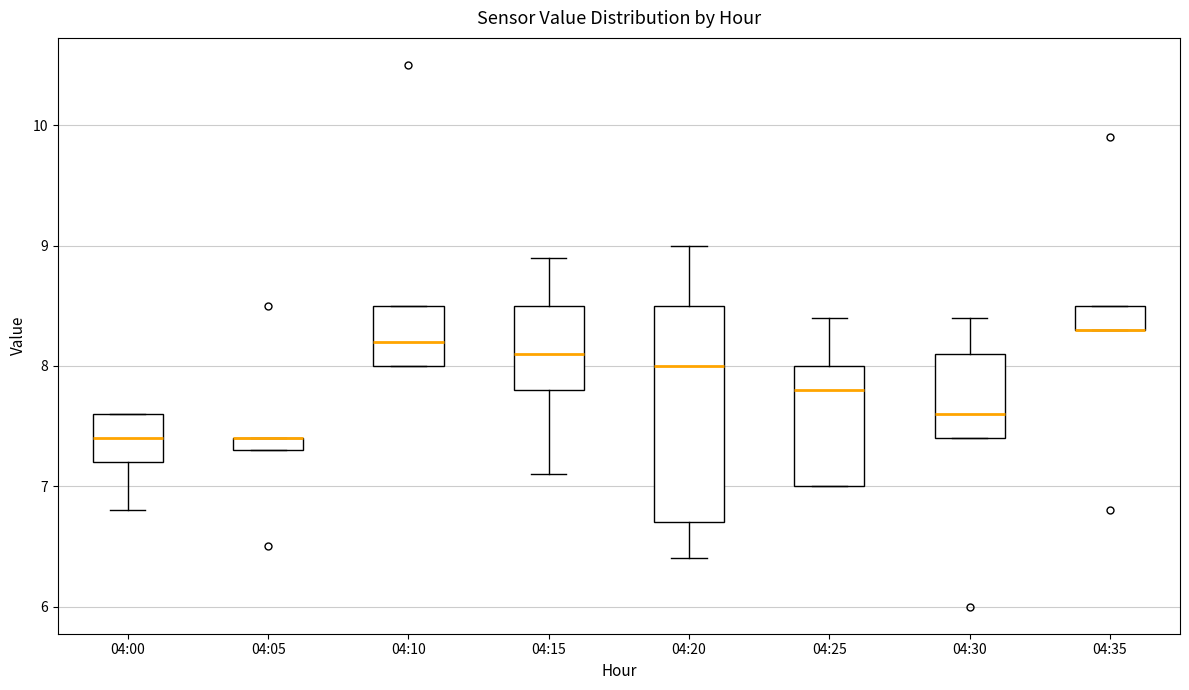

Which box is the tallest, from its lower edge to its upper edge?

04:20